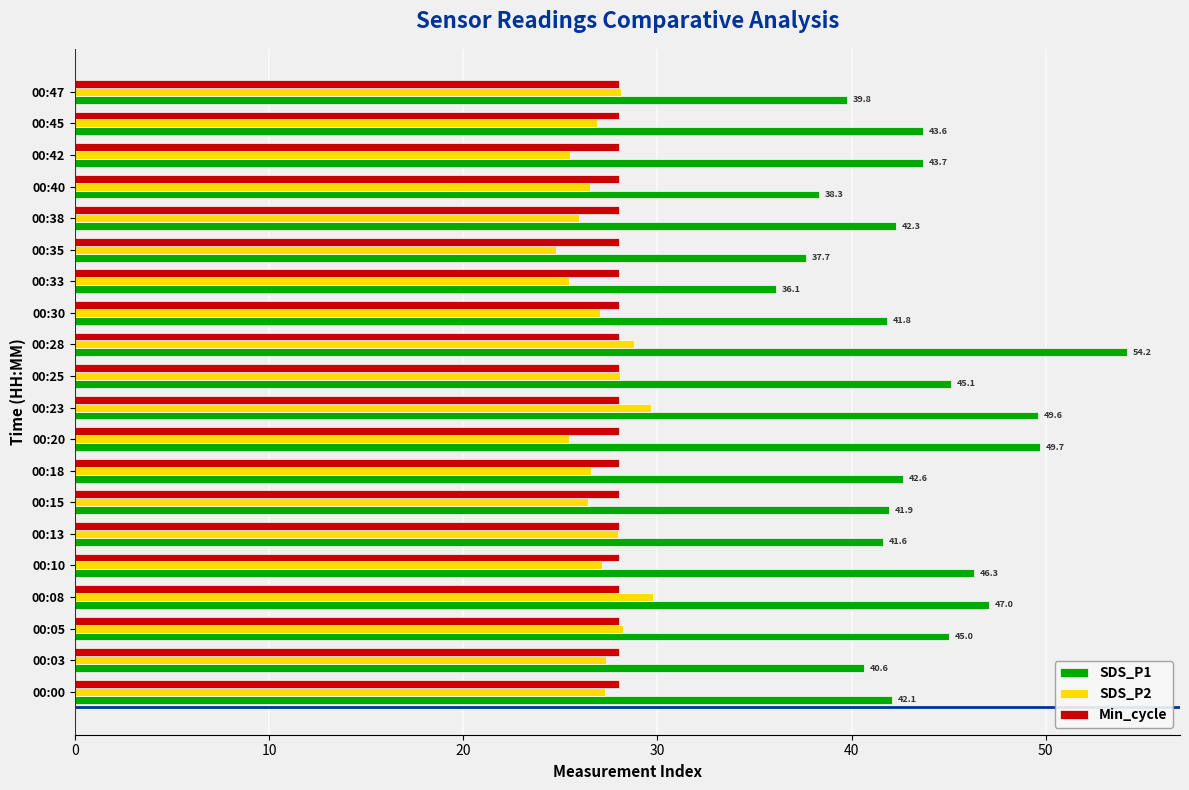

What is the spread (max minus min) of values at 00:00?

14.8